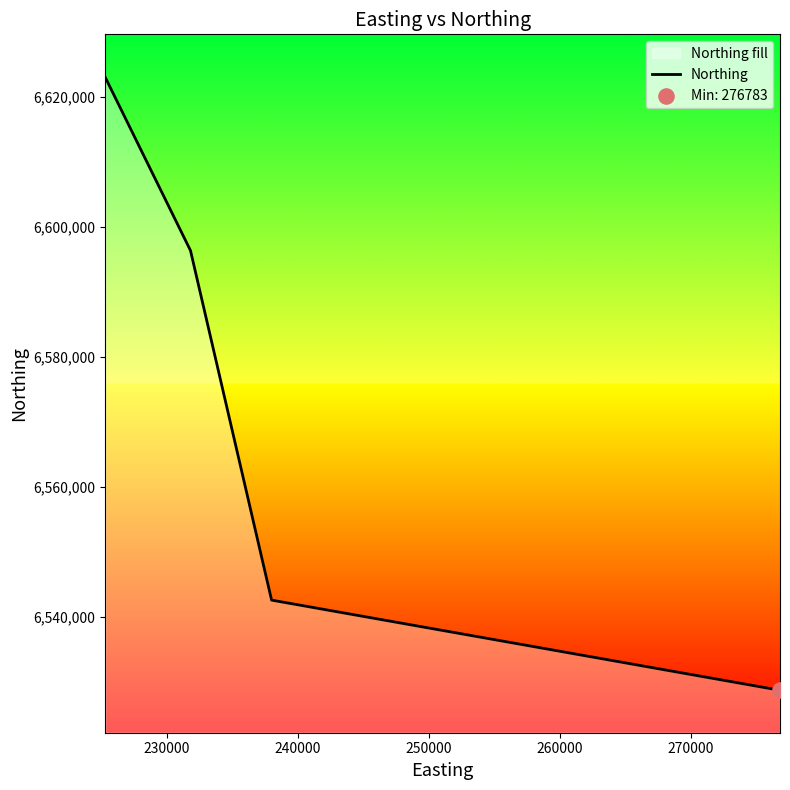

What is the minimum value shown in the chart?

6528734